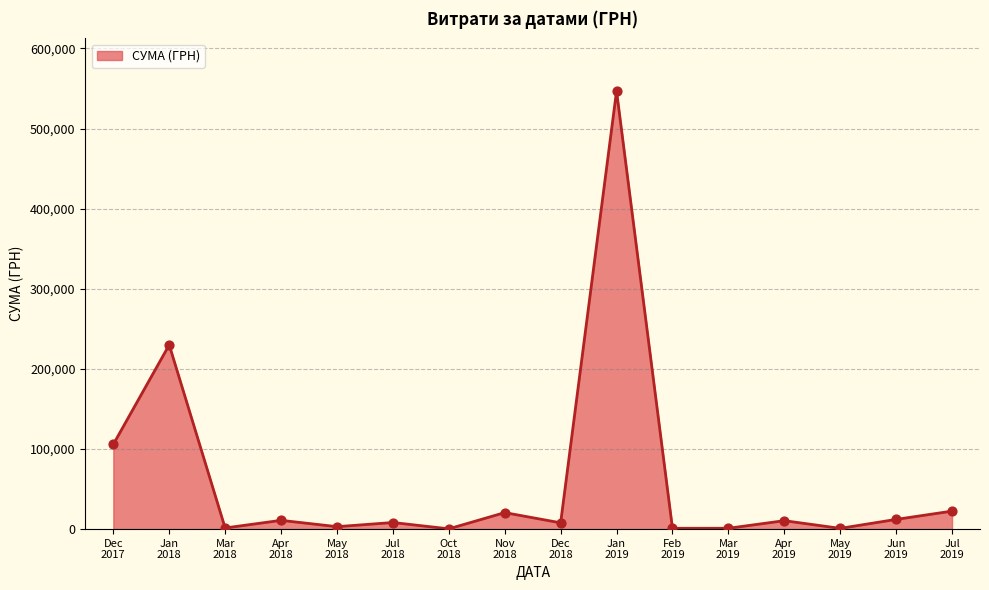

Is this an area chart (filled region under the line)?

Yes